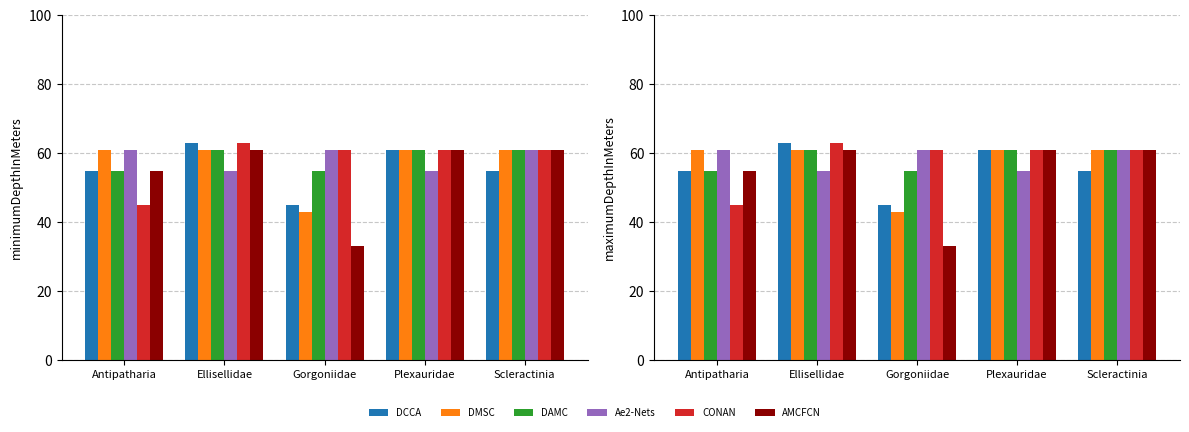

True or false: DMSC has a value of 26 at Scleractinia.

False